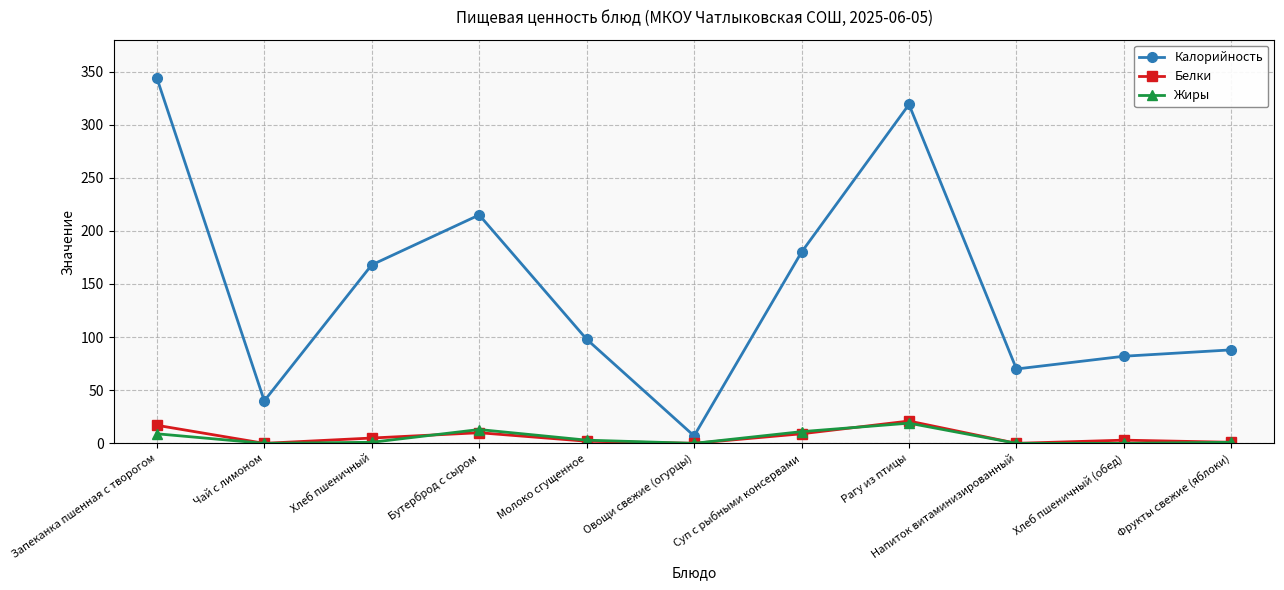

What is the sum of all Жиры values?

57